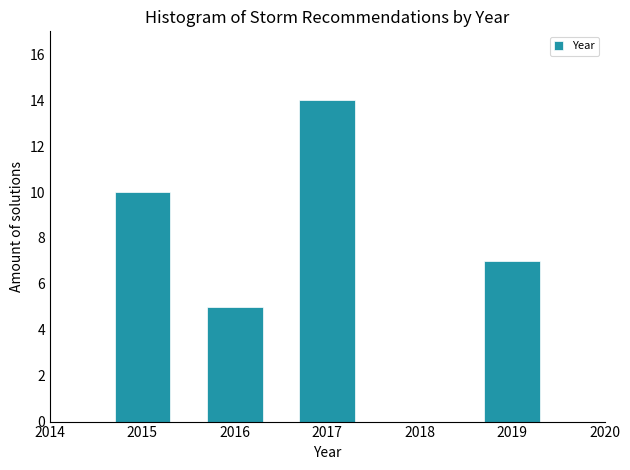

Reading left to right, transcribe all the data shown in this chart.

10	5	14	7